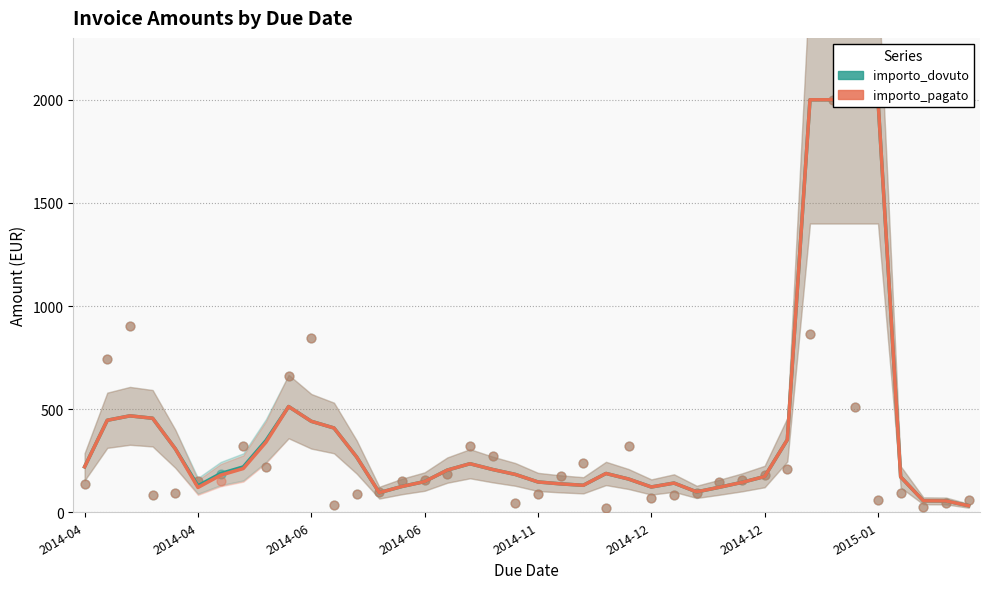

Which series contains the highest Y value?

importo_dovuto